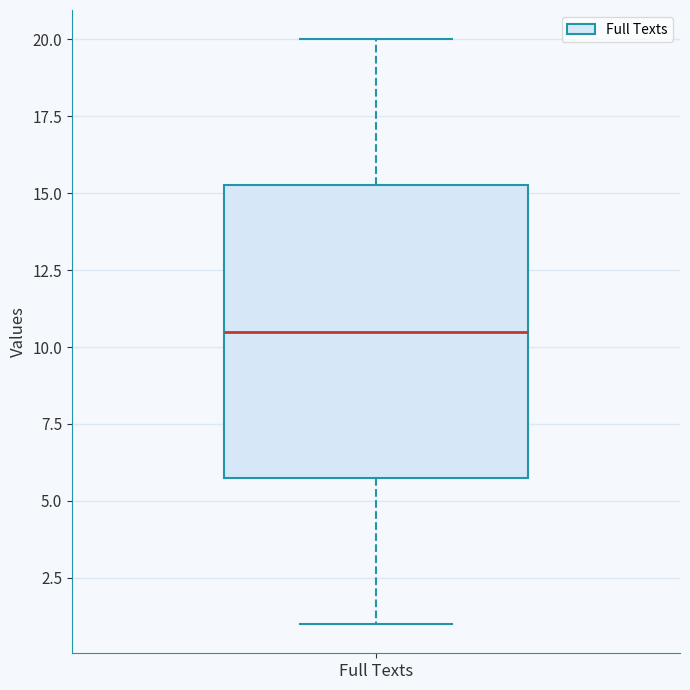

Read this box plot against the y-axis: the position of the median line, the range covered by the box, and the ends of both whiskers. The values are not printed on the chart, so give them approximately, as read against the axis.

median 10.5, box 6.0 to 15.5, whiskers 1.0 to 20.0